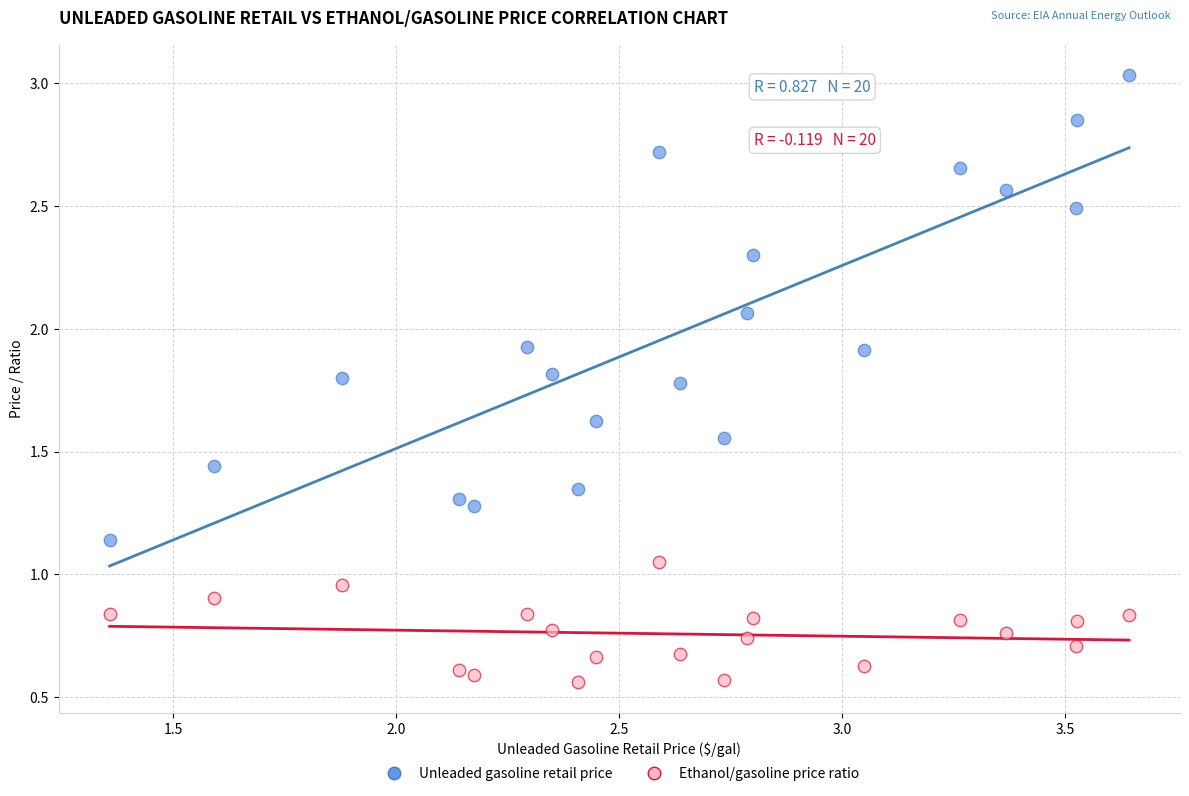

Which series reaches the maximum Y coordinate?

Unleaded gasoline retail price